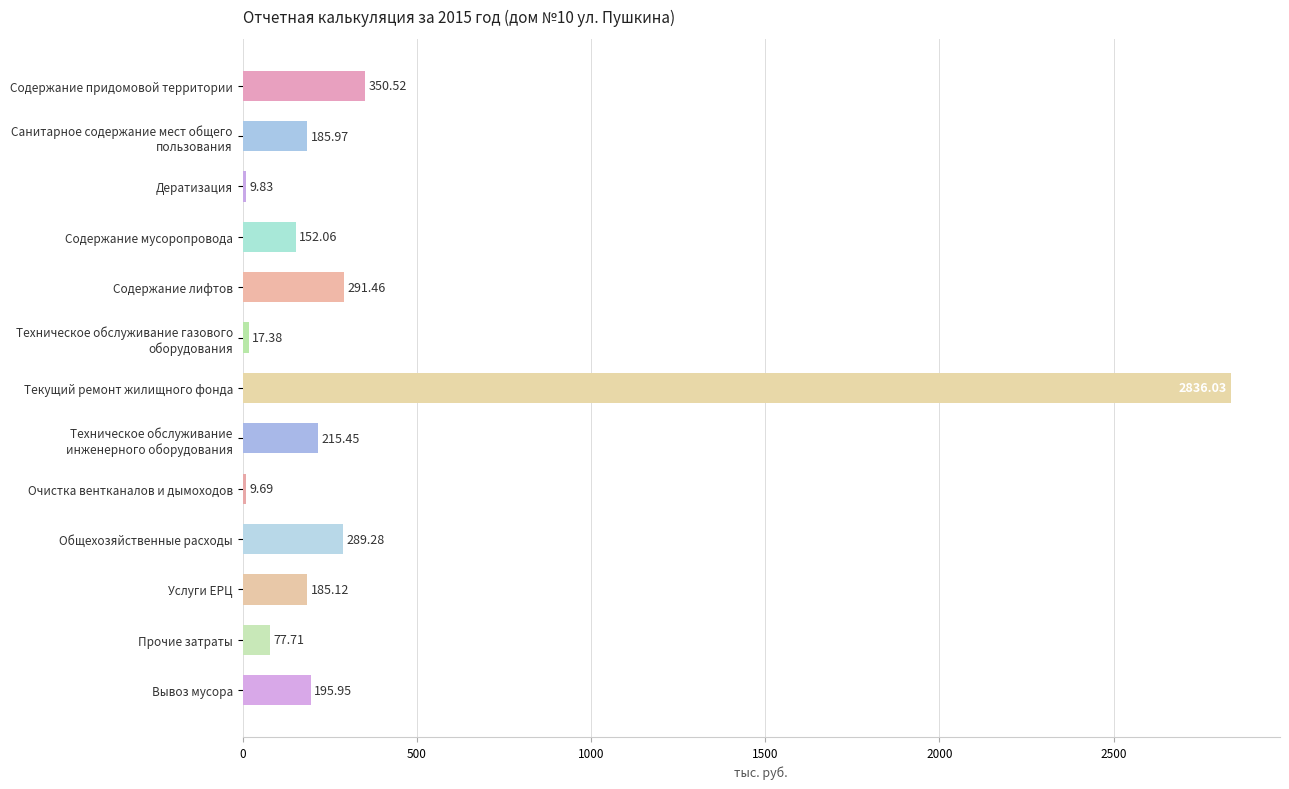

What is the minimum value shown in the chart?

9.7